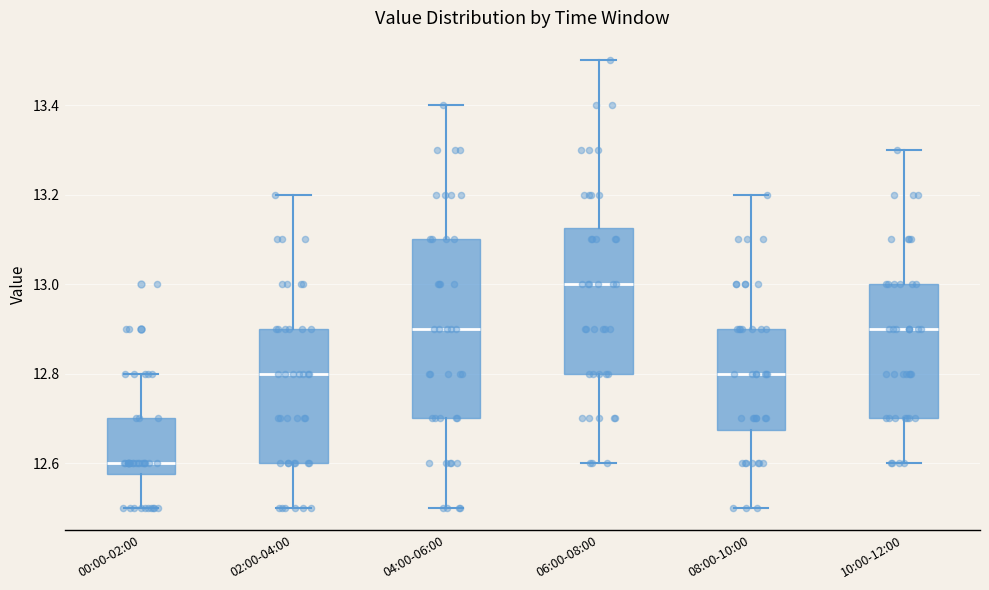

Reading left to right, read every box against the y-axis: the position of its median line, the range the box covers, and the ends of its whiskers. The values are not printed on the chart, so give them approximately, as read against the axis.

00:00-02:00: median 12.60, box 12.58 to 12.70, whiskers 12.50 to 12.80
02:00-04:00: median 12.80, box 12.60 to 12.90, whiskers 12.50 to 13.20
04:00-06:00: median 12.90, box 12.70 to 13.10, whiskers 12.50 to 13.40
06:00-08:00: median 13.00, box 12.80 to 13.12, whiskers 12.60 to 13.50
08:00-10:00: median 12.80, box 12.68 to 12.90, whiskers 12.50 to 13.20
10:00-12:00: median 12.90, box 12.70 to 13.00, whiskers 12.60 to 13.30